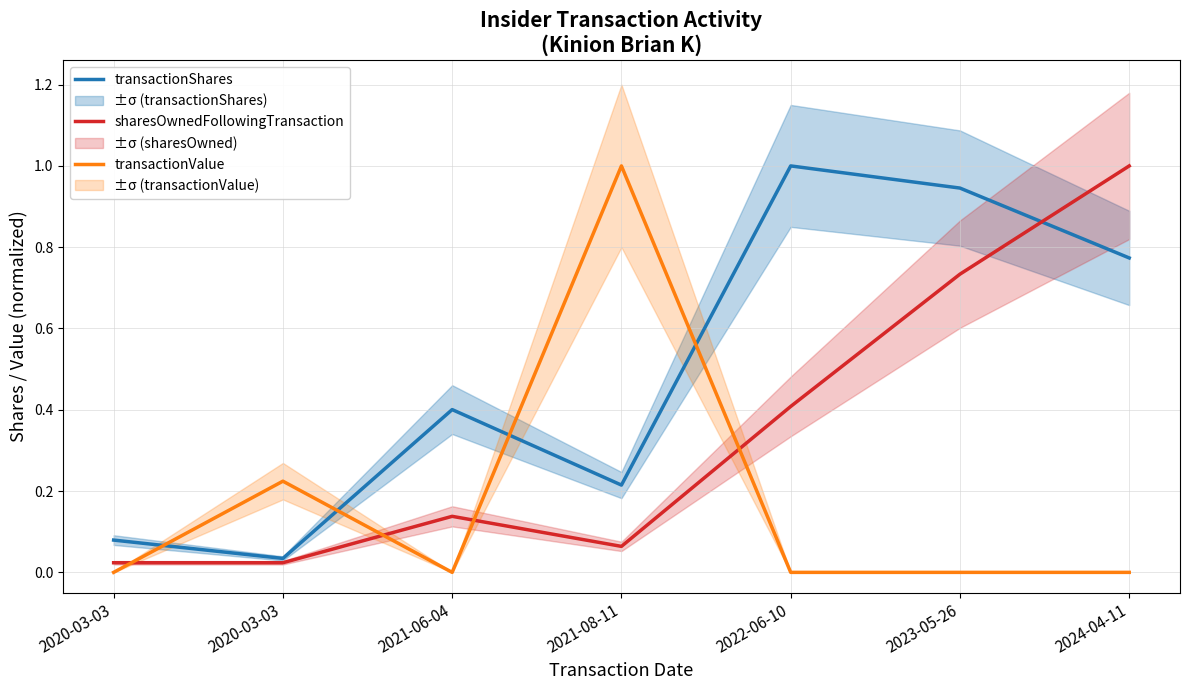

How many times do transactionShares and sharesOwnedFollowingTransaction cross each other?

1